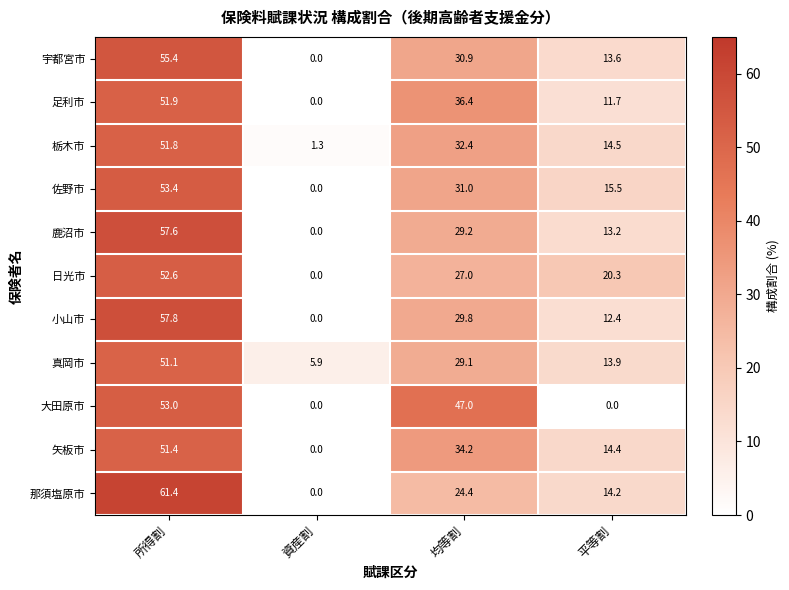

The 那須塩原市 series shows 16.1 at 所得割. True or false?

False